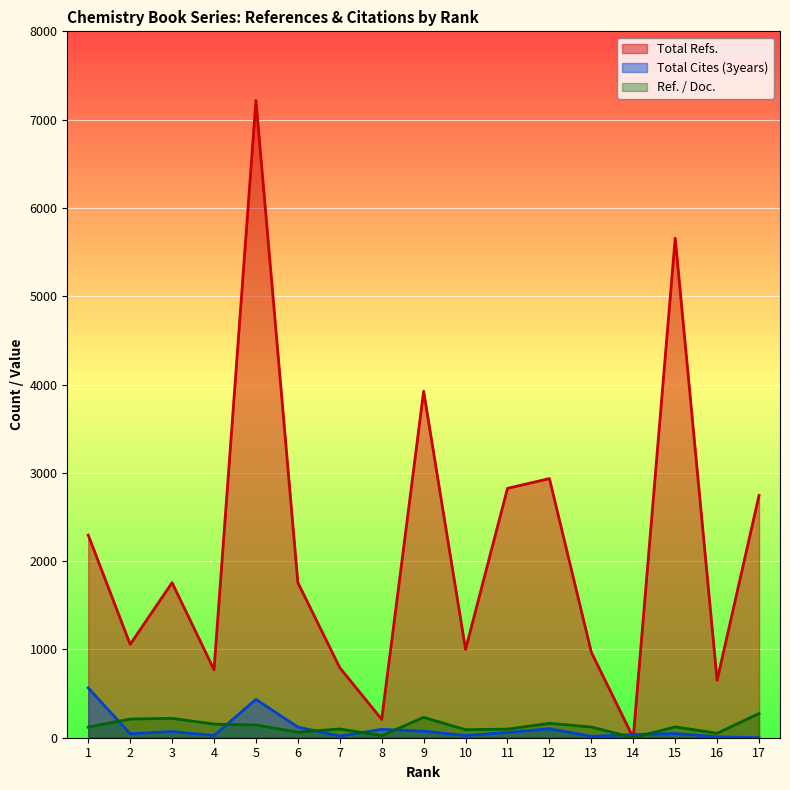

How many categories are shown in the chart?

17